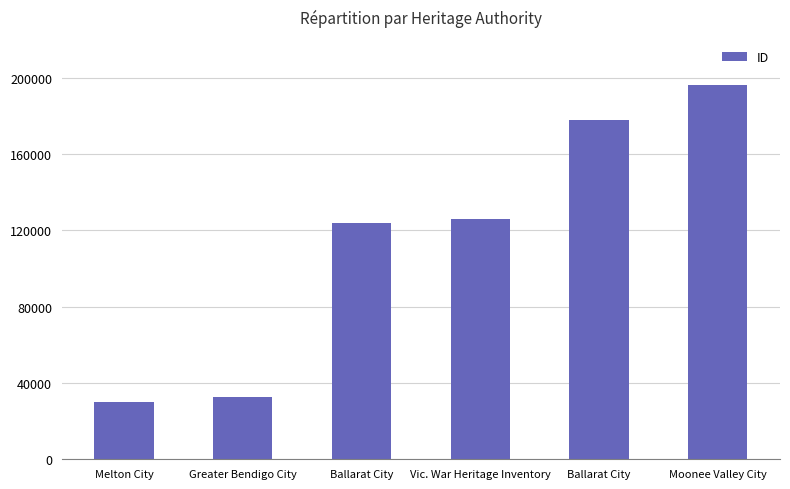

What is the minimum value shown in the chart?

30112